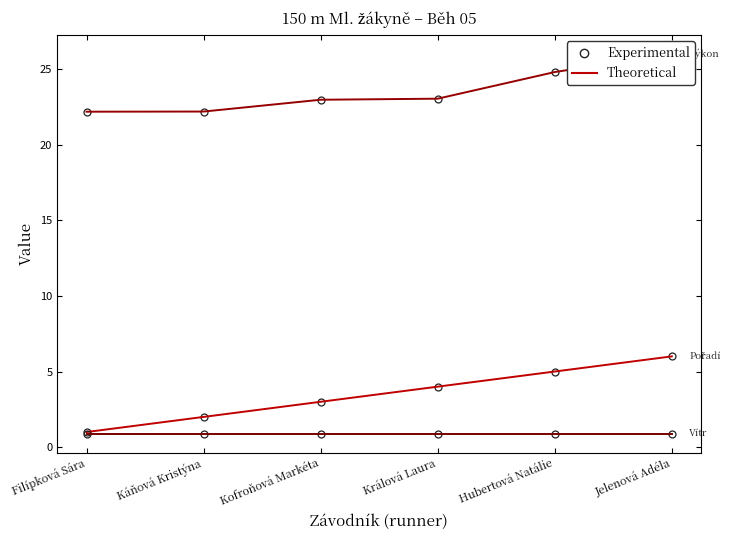

Reading left to right, extract all data points from this chart.

Pořadí (Experimental): Filípková Sára=1	Káňová Kristýna=2	Kofroňová Markéta=3	Králová Laura=4	Hubertová Natálie=5	Jelenová Adéla=6
Pořadí (Theoretical): Filípková Sára=1	Káňová Kristýna=2	Kofroňová Markéta=3	Králová Laura=4	Hubertová Natálie=5	Jelenová Adéla=6